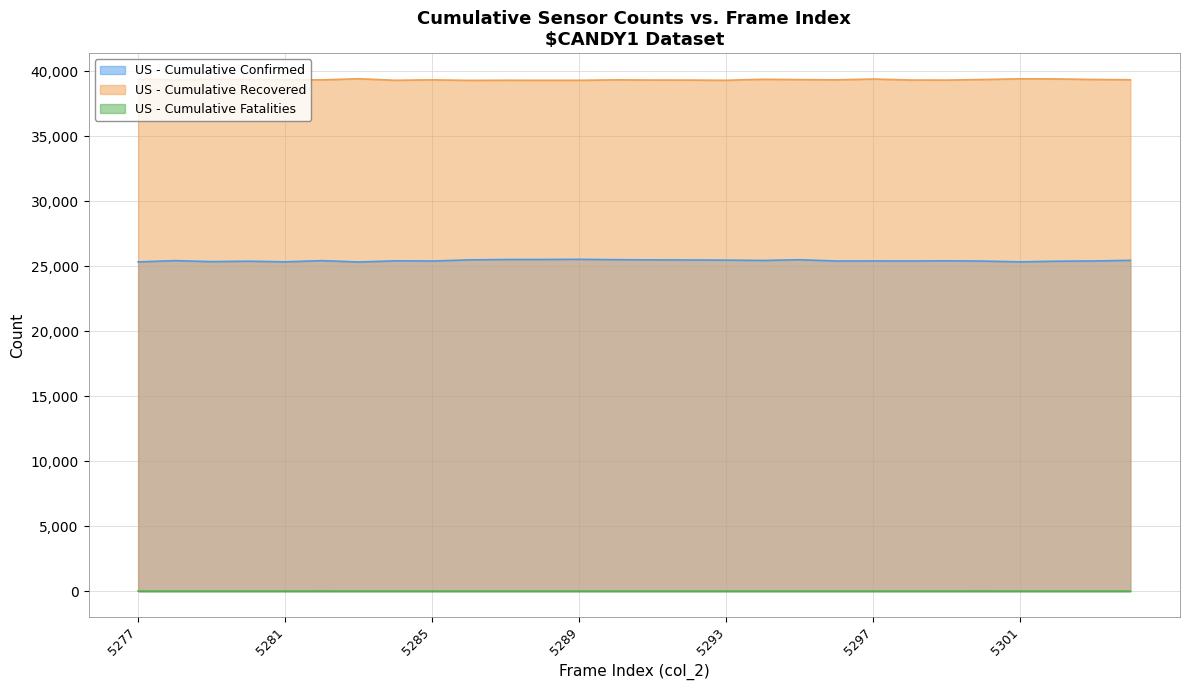

True or false: col_515 and col_517 cross at least once.

False